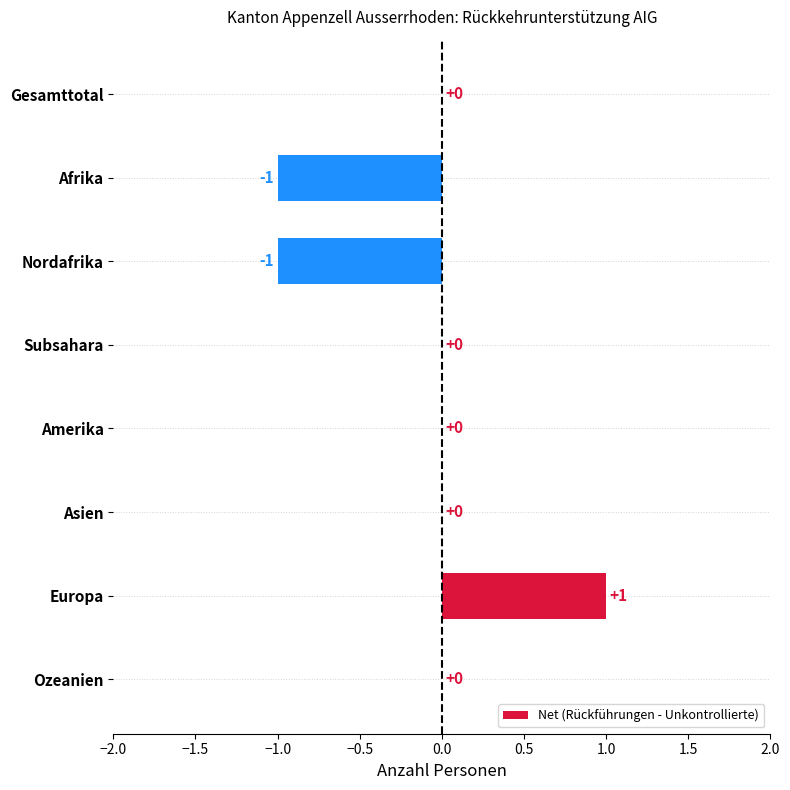

How many values are between 0 and 1?

6